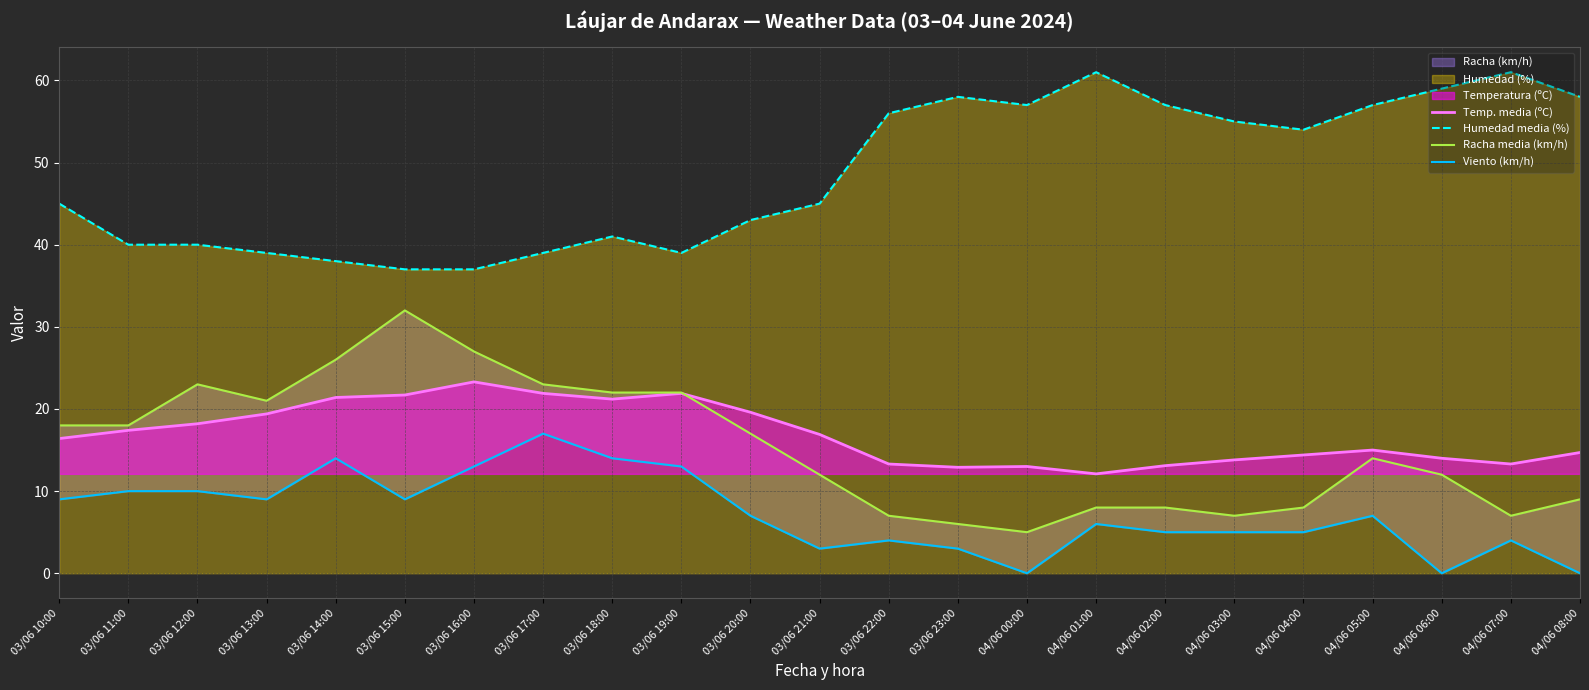

True or false: Temp. media (ºC) and Humedad media (%) cross at least once.

False